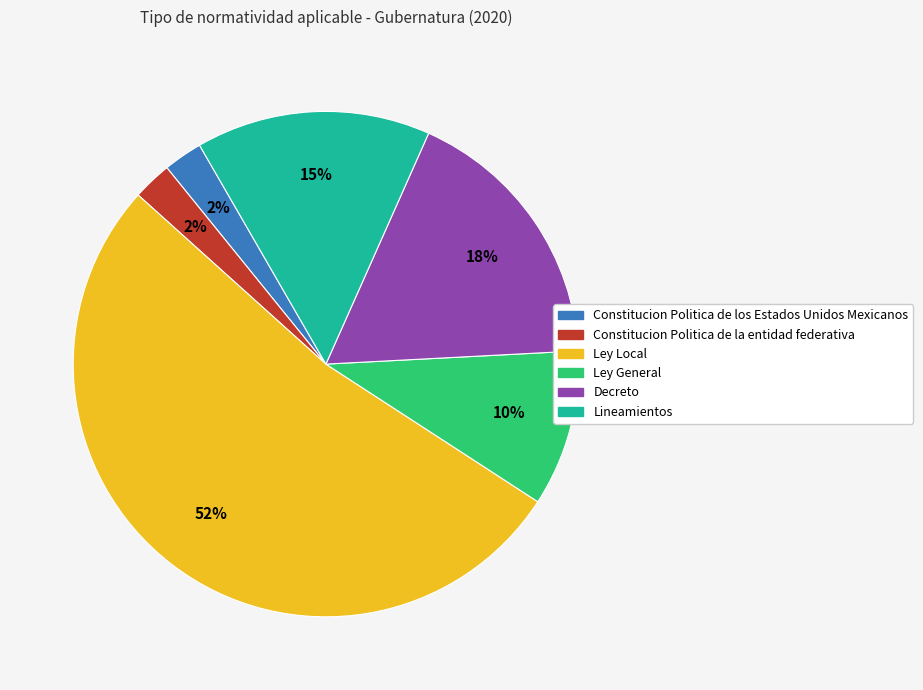

Which slice is the largest?

Ley Local